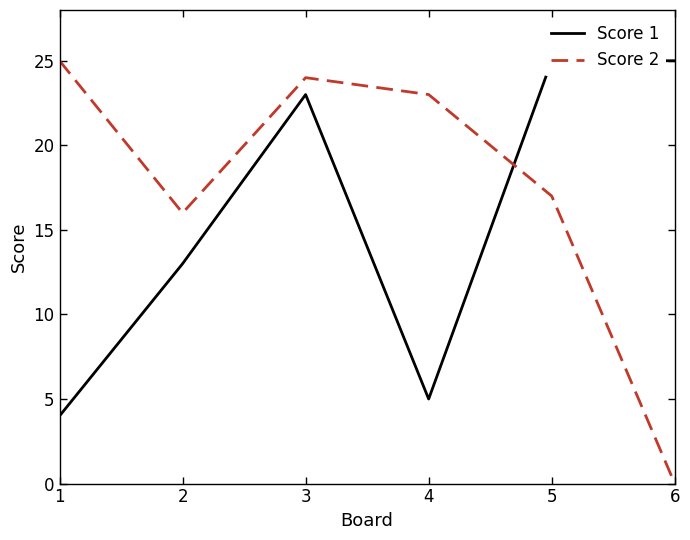

The Score 1 series shows 23 at 3. True or false?

True